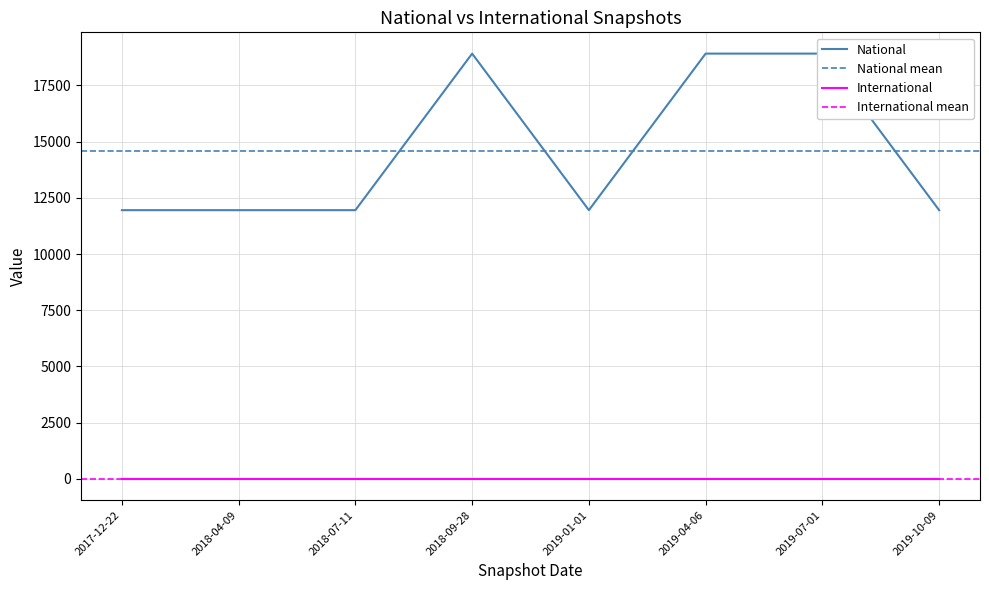

How many categories are shown in the chart?

8